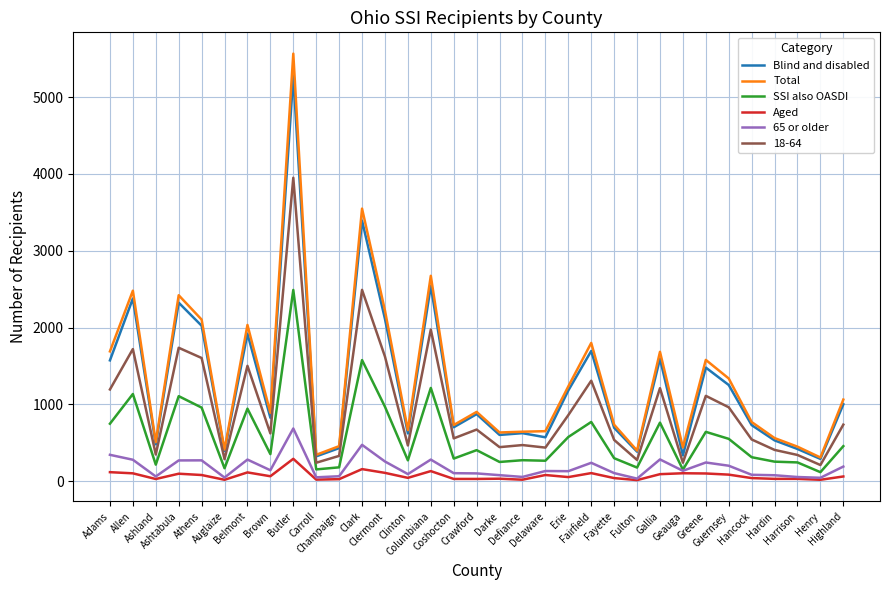

Is the value of Total at Geauga greater than the value of SSI also OASDI at Columbiana?

No